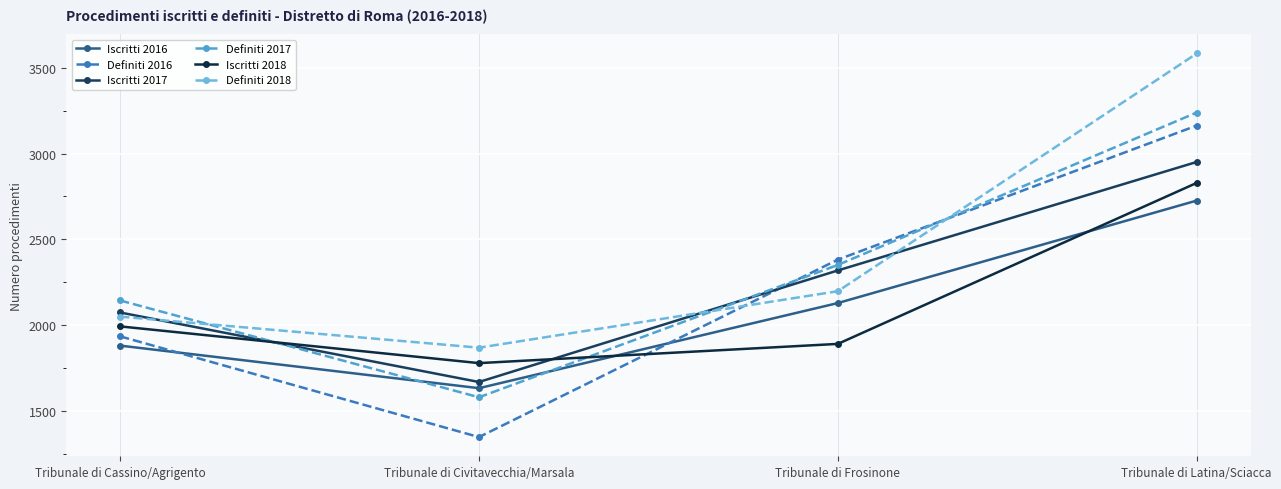

Which series has the largest range (max minus min)?

Definiti 2016